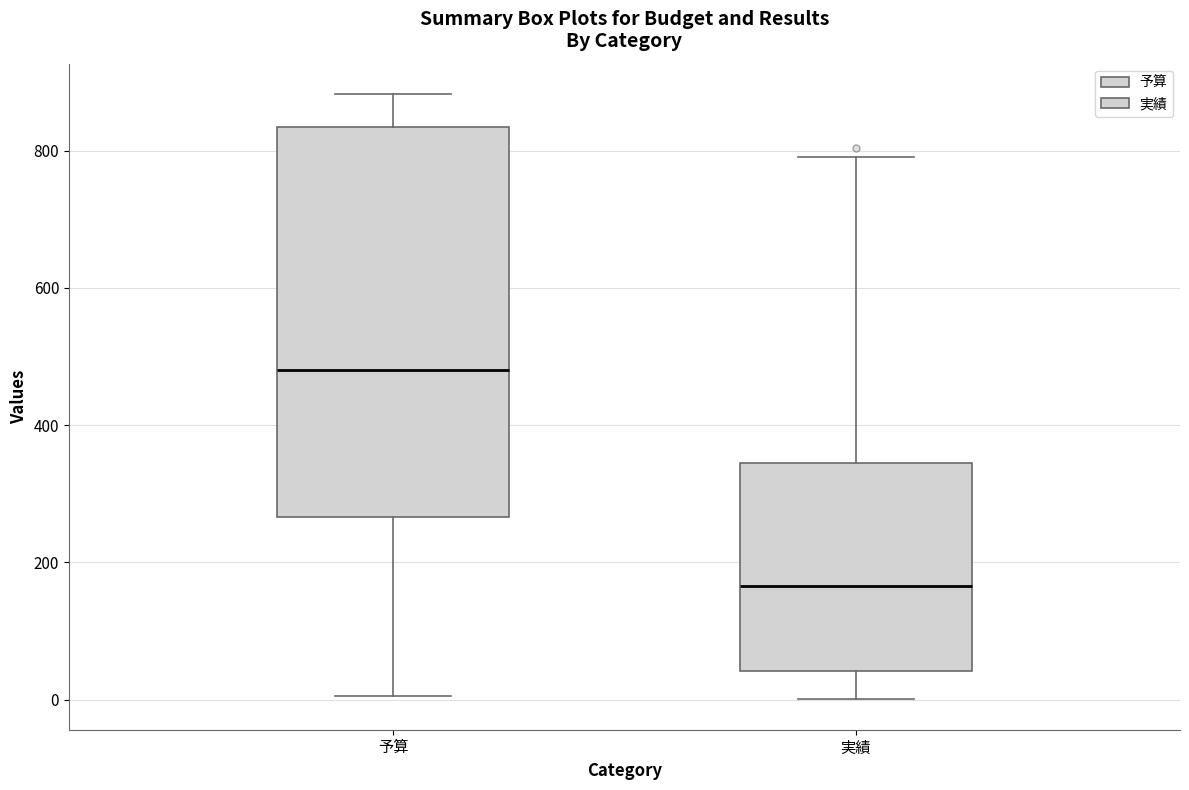

Reading left to right, transcribe this box plot: for each box, give where its median line is, the range the box spans, and where its two whiskers end, as read against the y-axis. The values are not printed on the chart, so give them approximately, as read against the axis.

予算: median 480, box 260 to 840, whiskers 0 to 880
実績: median 160, box 40 to 340, whiskers 0 to 800